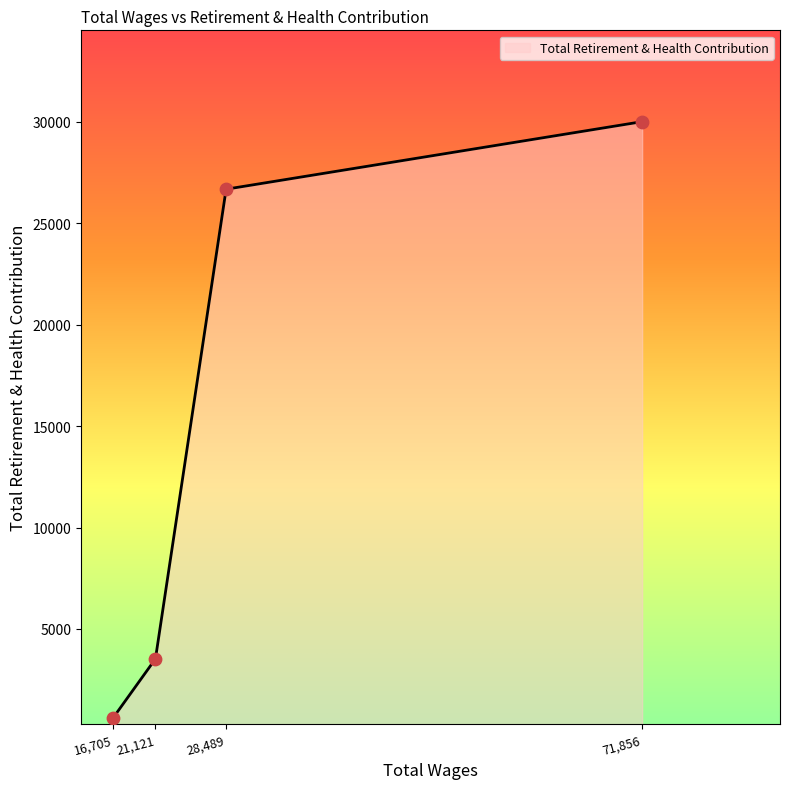

Between 21,121 and 71,856, which is larger?

71,856